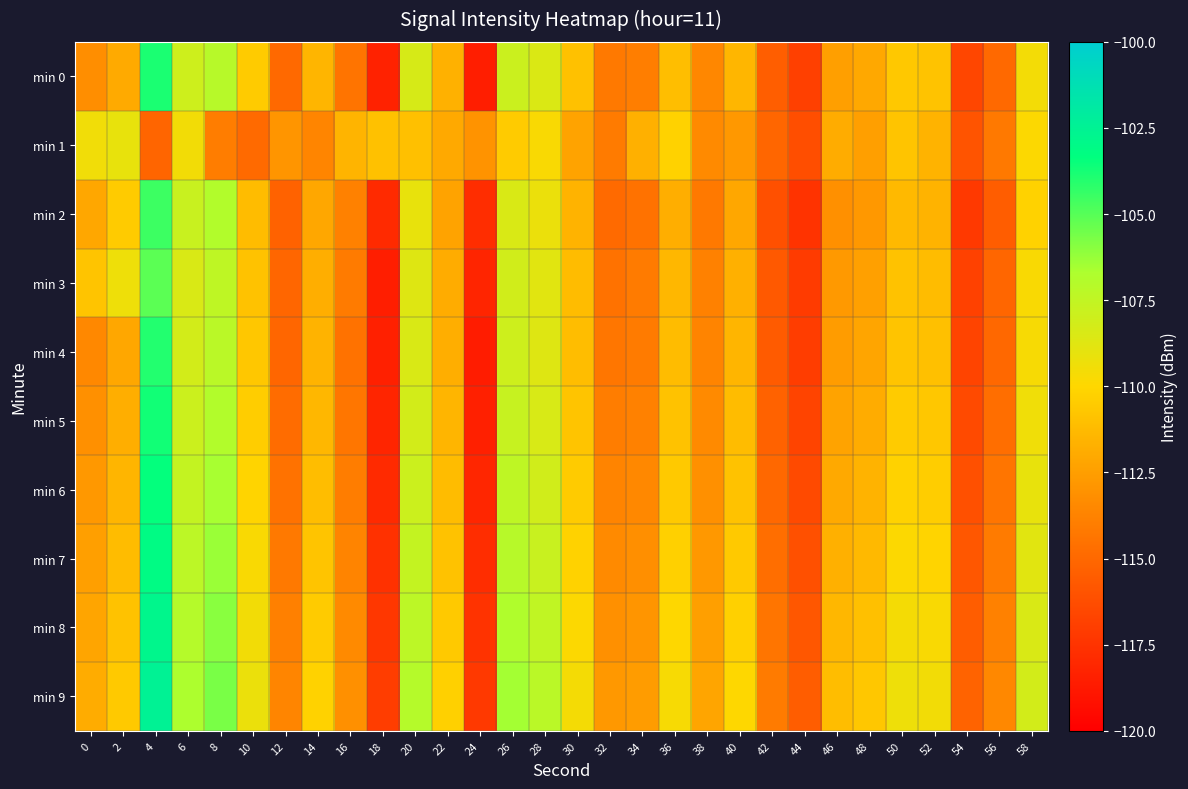

What is the total value across all series at 48?

-1118.5